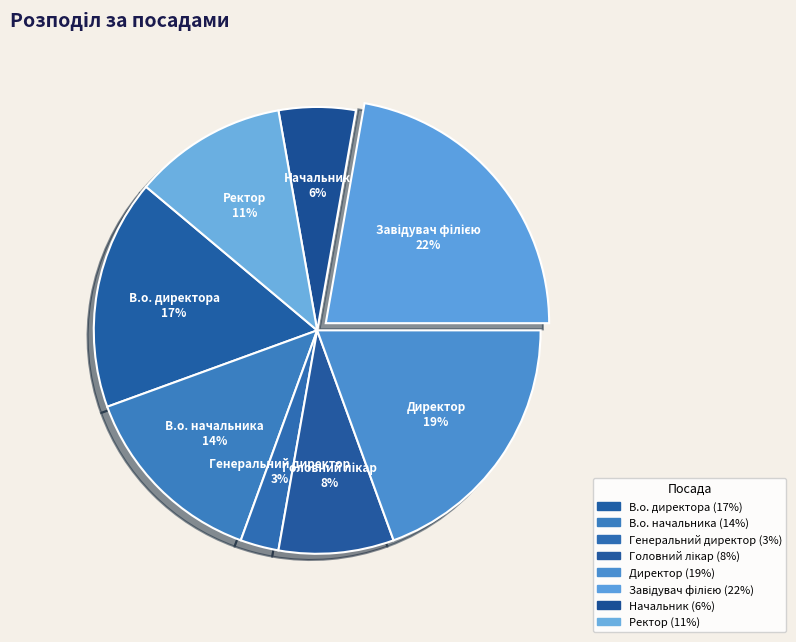

How many segments does this pie chart have?

8